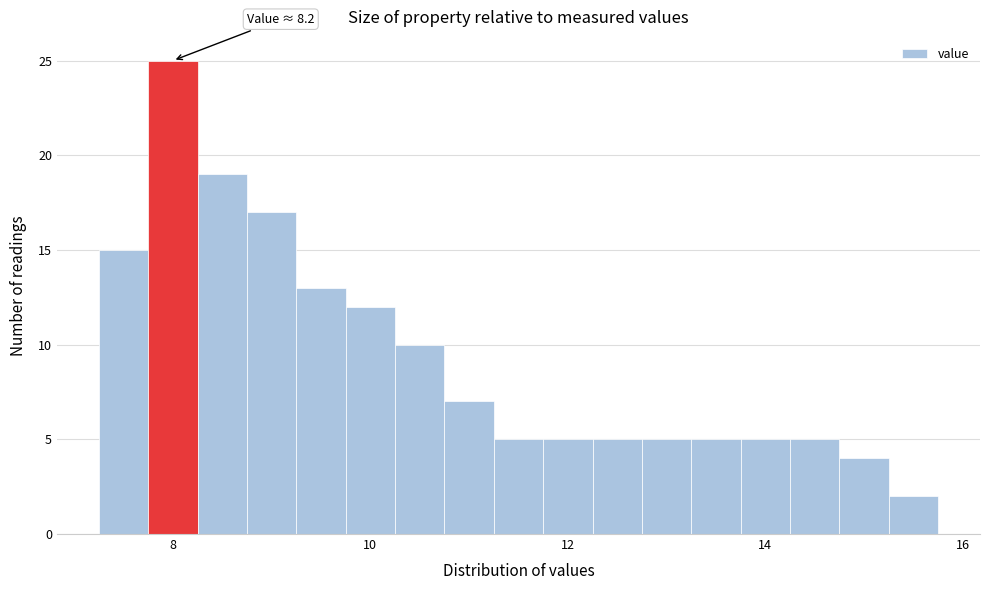

Around what value on the x-axis is the tallest bar? Give the approximate position of its centre, as read against the axis.

8.0